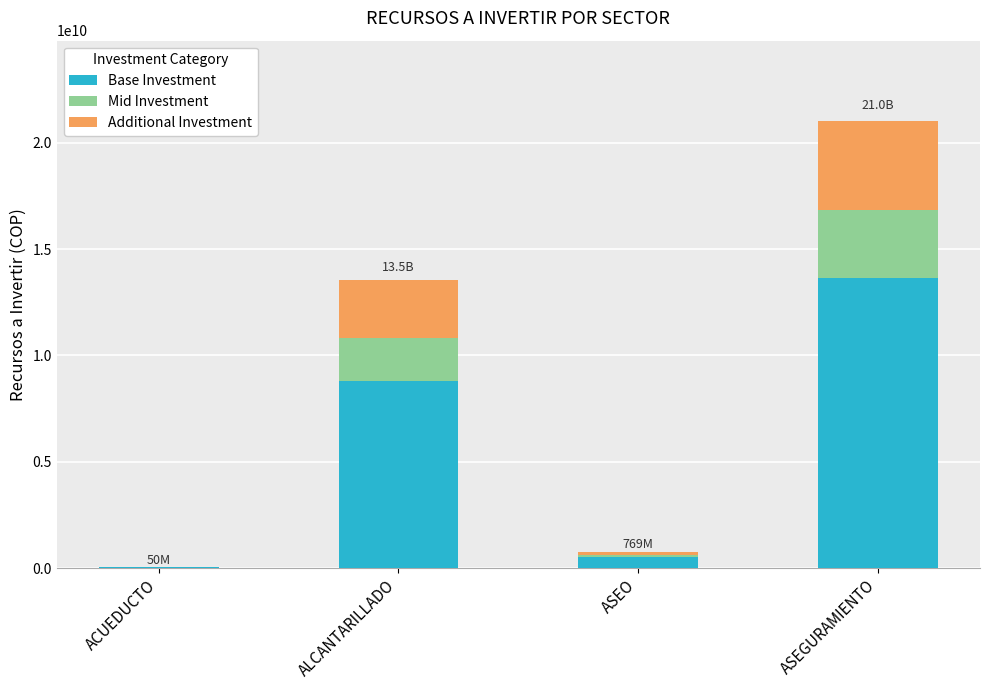

Which category has the highest value in the Base Investment series?

ASEGURAMIENTO